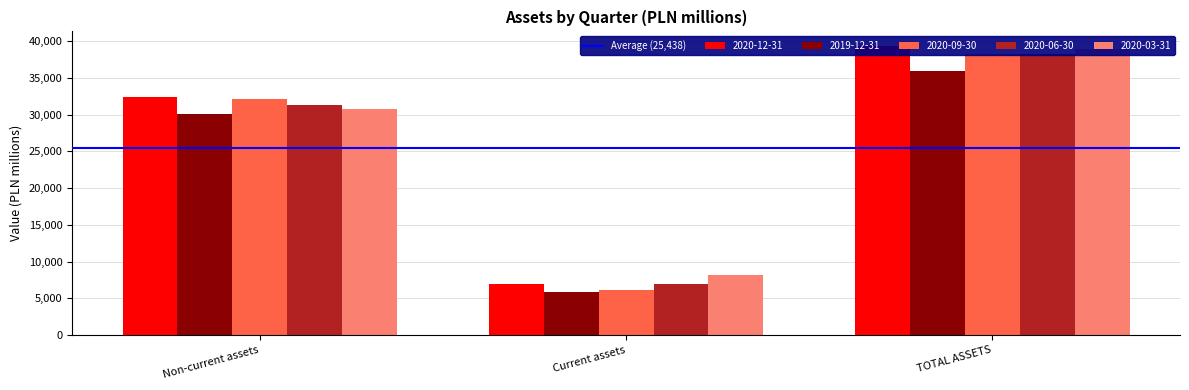

At Current assets, list the series in order from smallest to largest.

2019-12-31, 2020-09-30, 2020-12-31, 2020-06-30, 2020-03-31